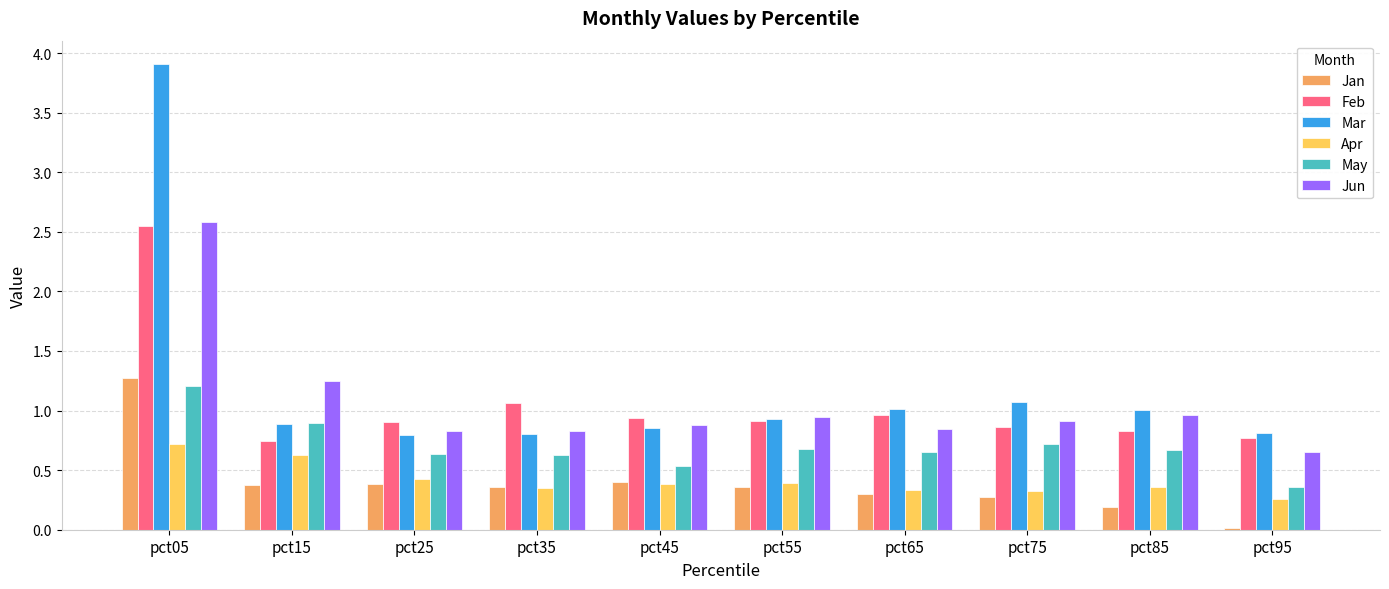

How many data points does each series have?

10